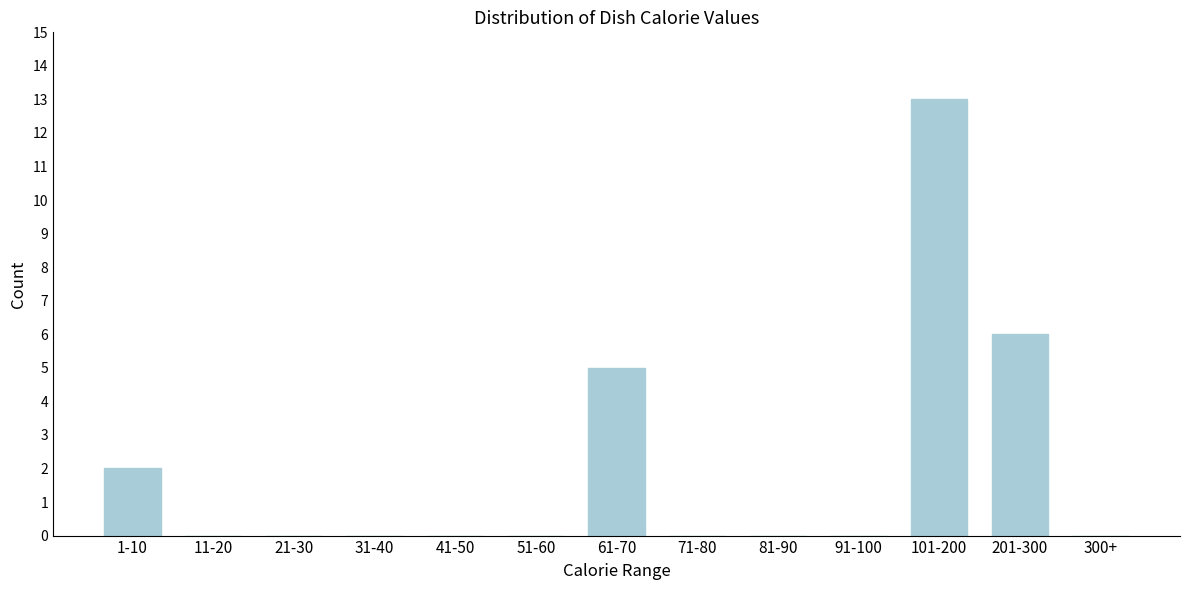

Reading left to right, transcribe all the data shown in this chart.

1-10=2	11-20=0	21-30=0	31-40=0	41-50=0	51-60=0	61-70=5	71-80=0	81-90=0	91-100=0	101-200=13	201-300=6	300+=0